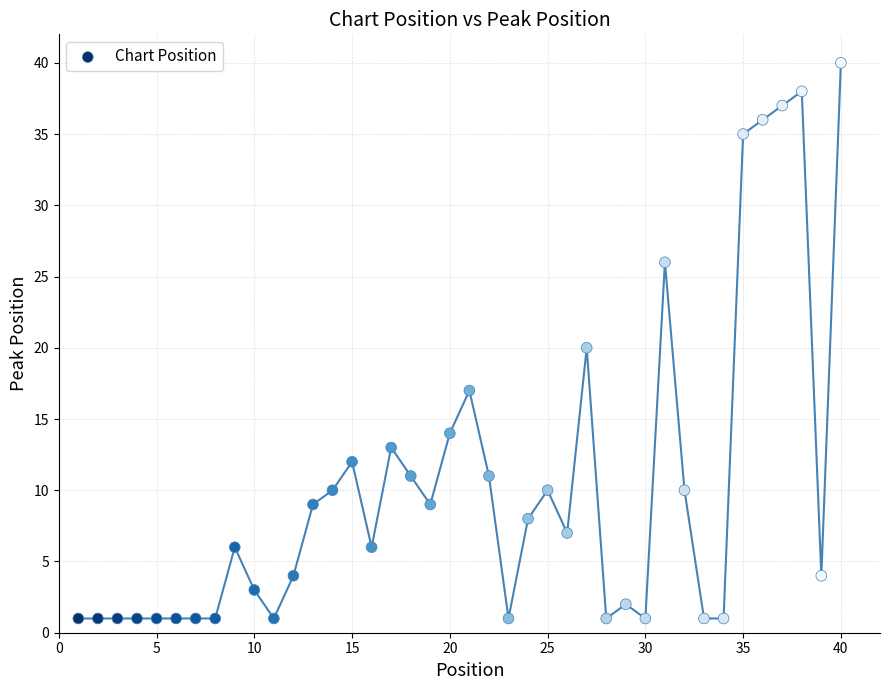

What is the range of X values (max minus min)?

39